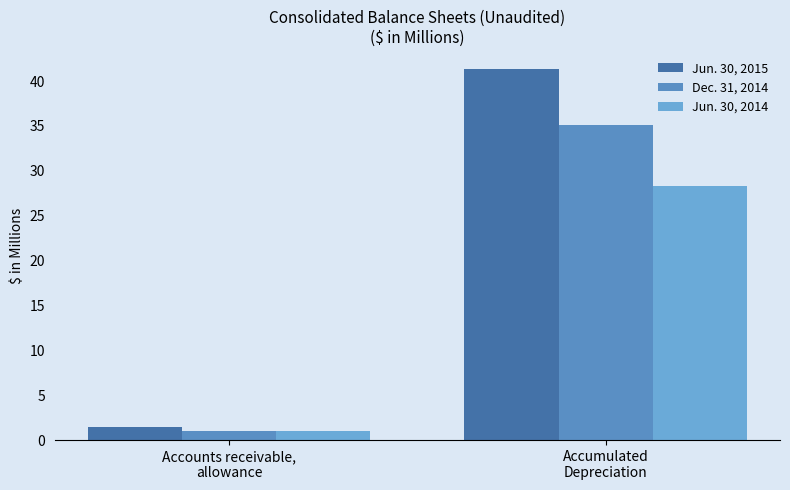

Between Accounts receivable,
allowance and Accumulated
Depreciation, which series saw the biggest shift?

Jun. 30, 2015